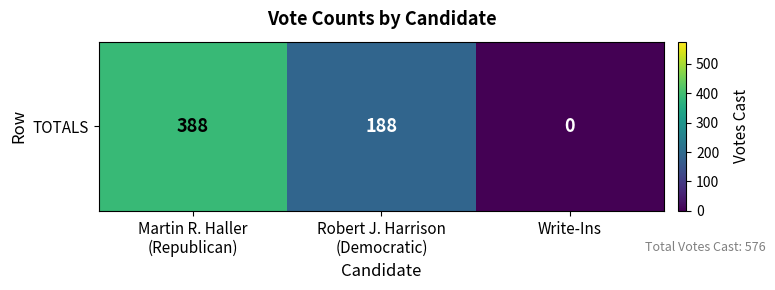

Between Robert J. Harrison
(Democratic) and Martin R. Haller
(Republican), which is larger?

Martin R. Haller
(Republican)